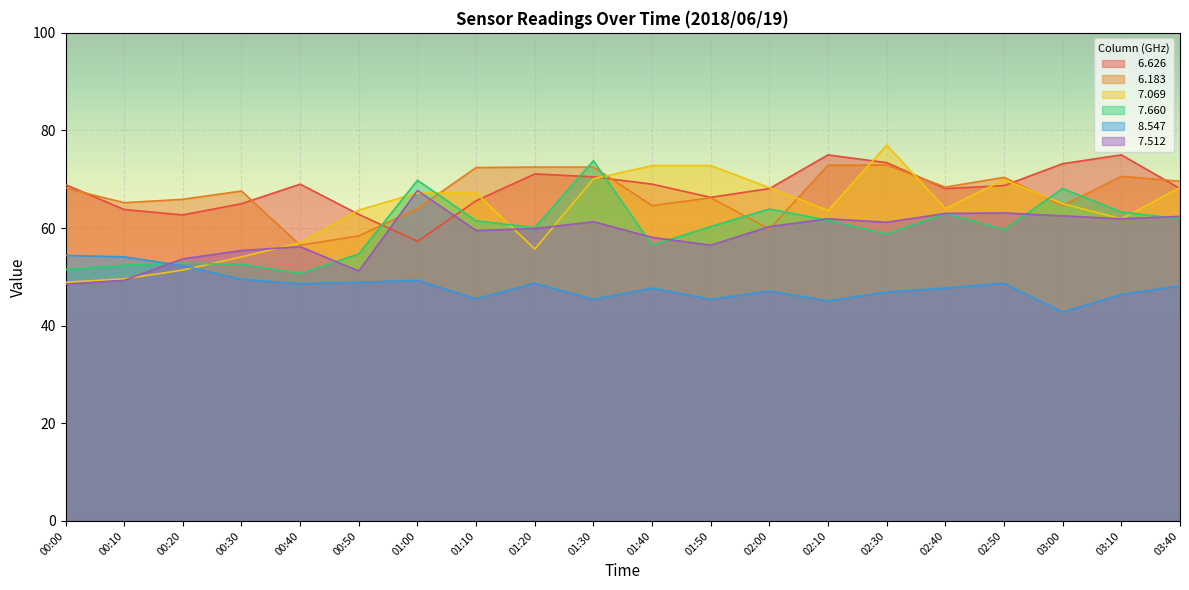

What is the label of the 4th point from the right?

02:50